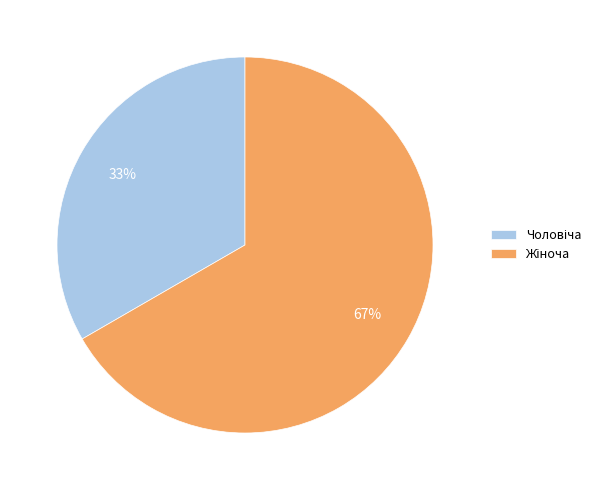

Is there any slice that represents more than half of the pie?

Yes